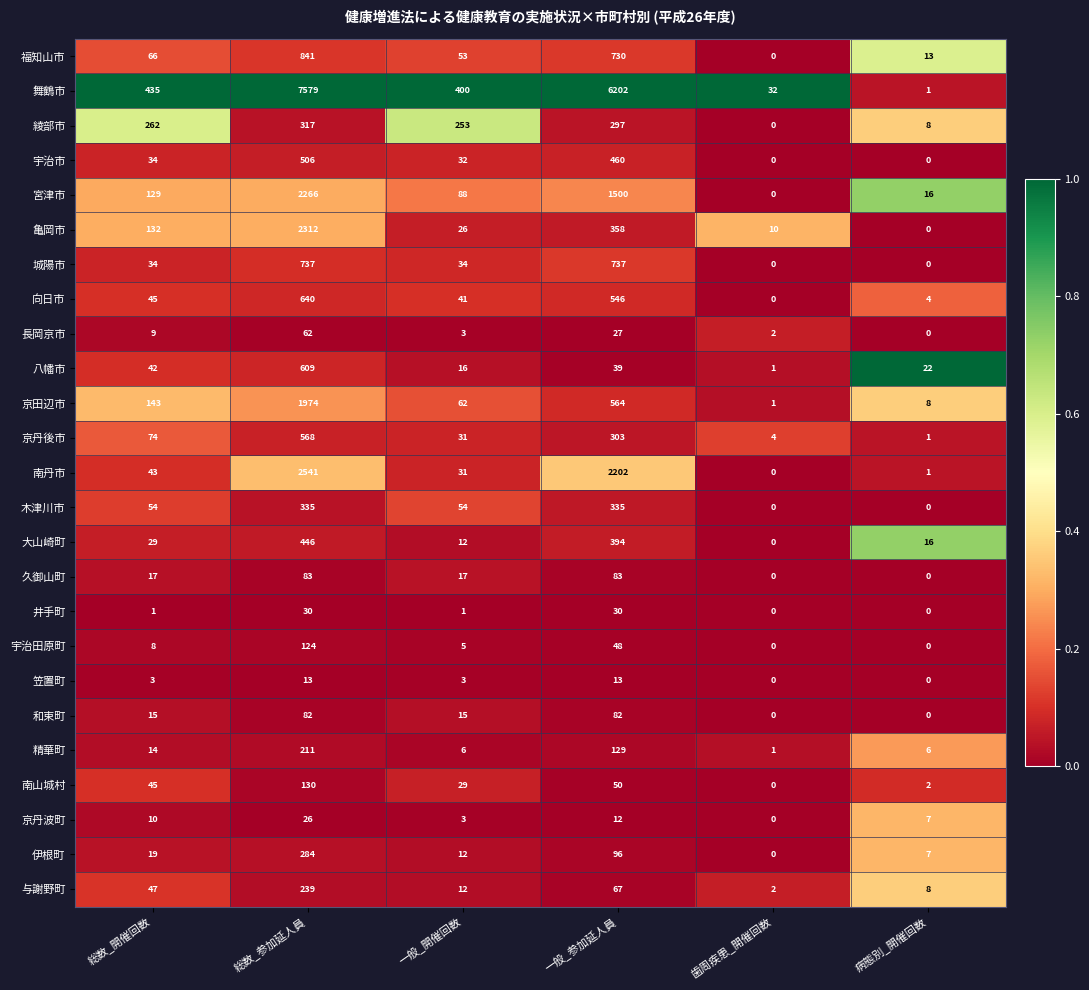

At which category is the sum across all series the highest?

総数_参加延人員